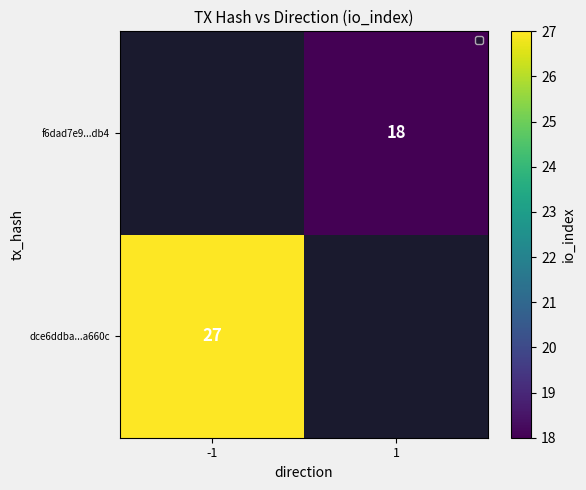

True or false: dce6ddba...a660c has a value of 27 at -1.

True